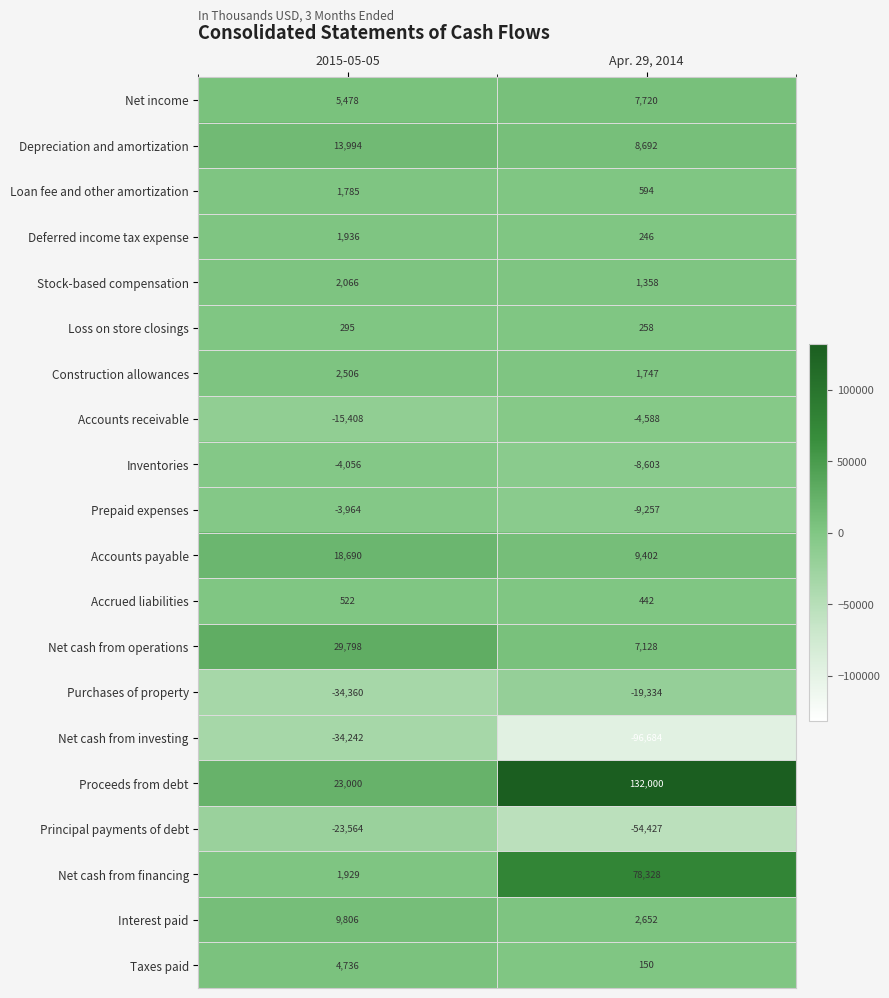

What is the smallest value displayed?

-96684